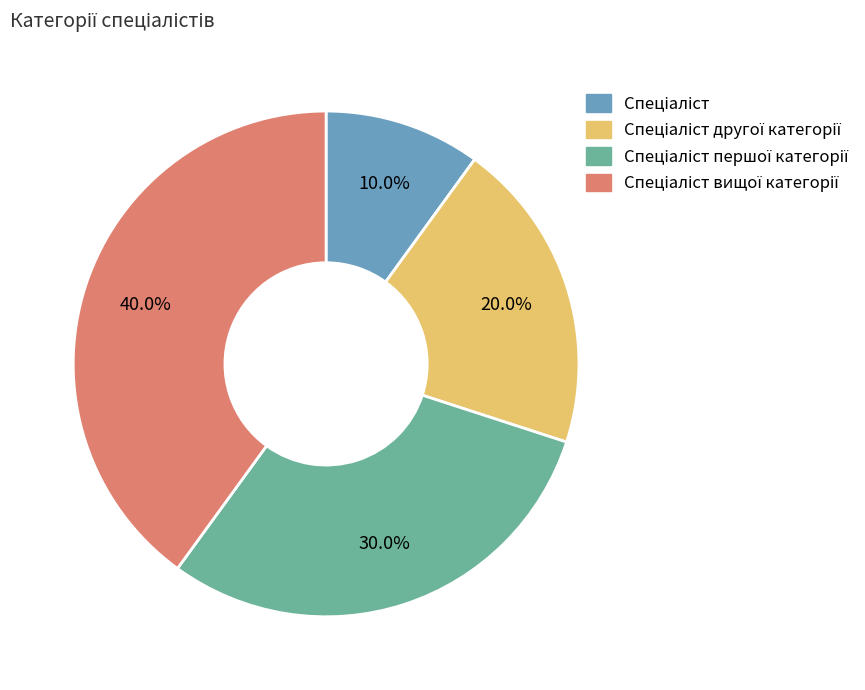

Does any single category account for the majority?

No